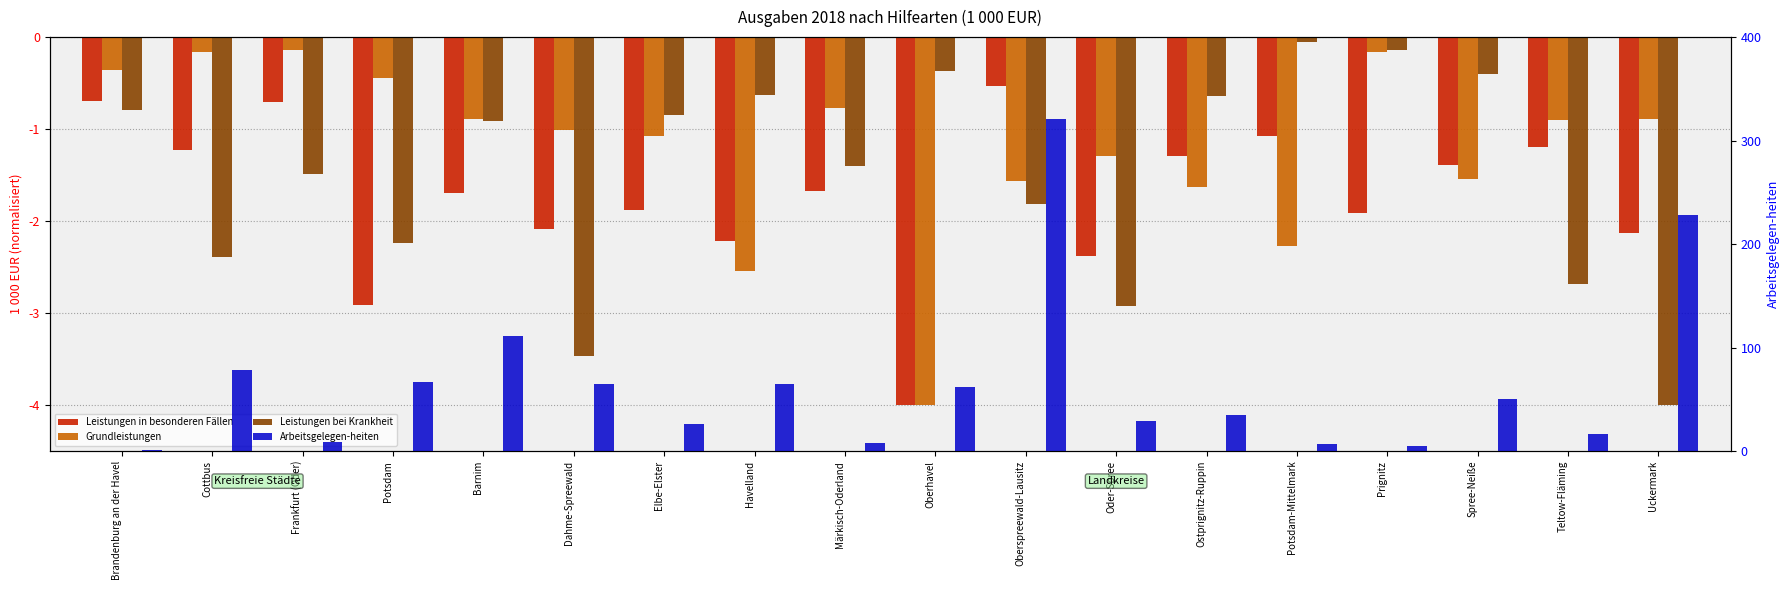

Which series has the largest total across all categories?

Arbeitsgelegen-heiten